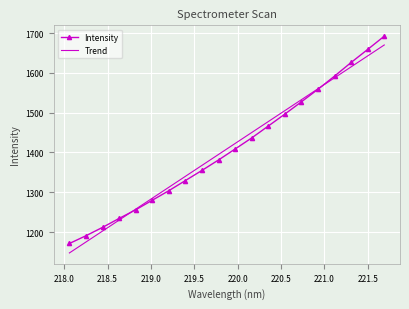

What are all the series names shown in the legend?

Intensity, Trend